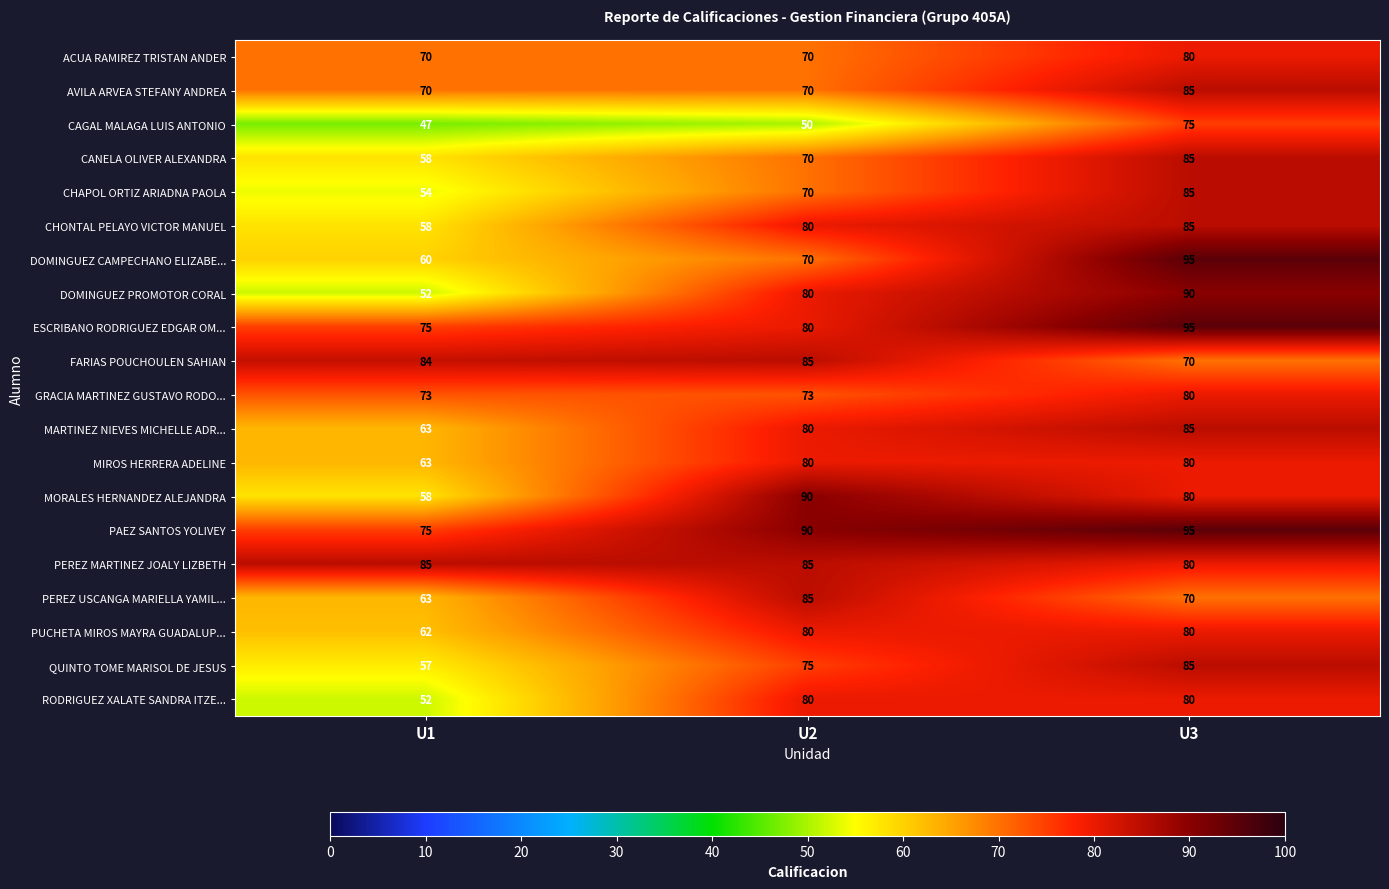

Rank the categories by MORALES HERNANDEZ ALEJANDRA value from lowest to highest.

U1, U3, U2